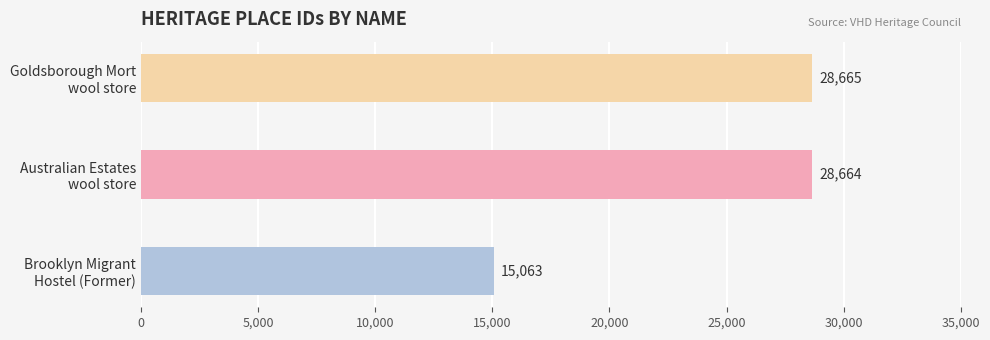

Approximately how many times larger is the value at Brooklyn Migrant Hostel (Former) compared to Goldsborough Mort wool store?

0.5